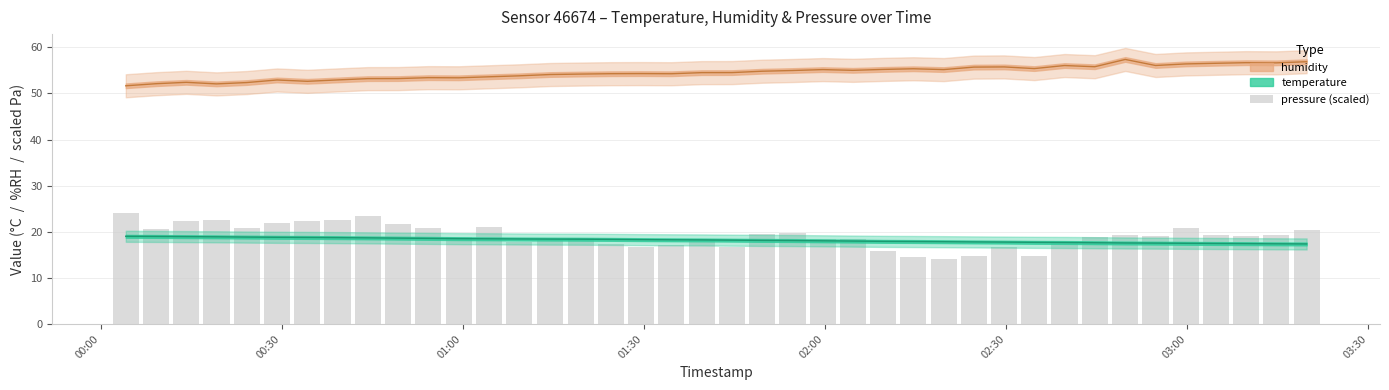

Is it true that the value at 8 is 32.0?

False